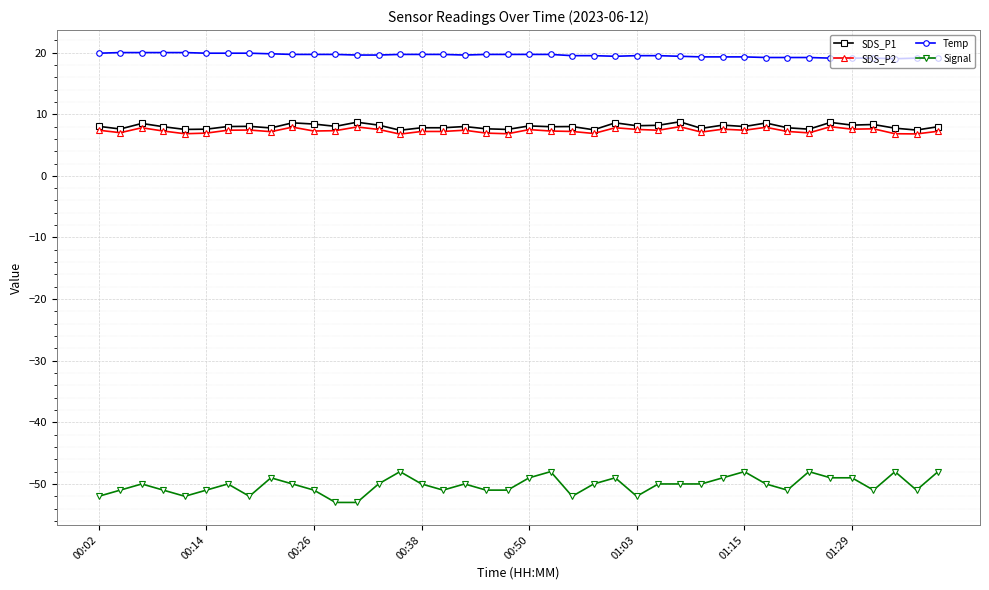

What is the lowest value of the SDS_P2 series?

6.8